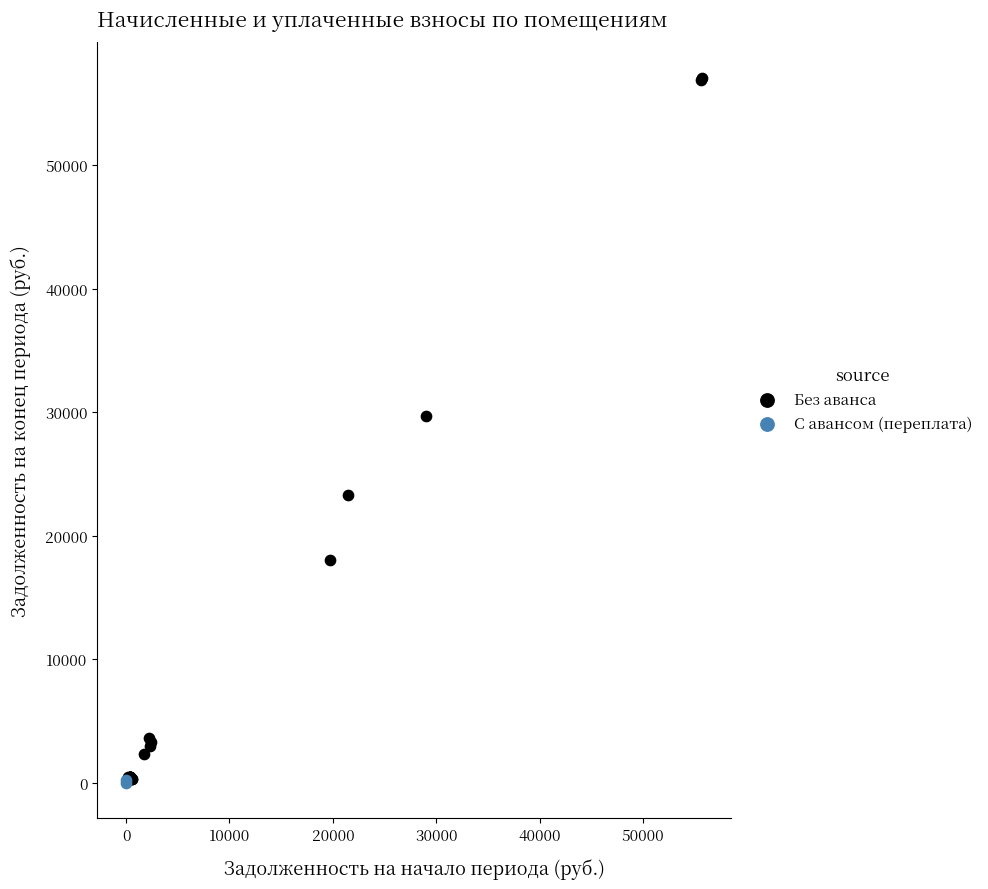

What are all the series names shown in the legend?

Без аванса, С авансом (переплата)